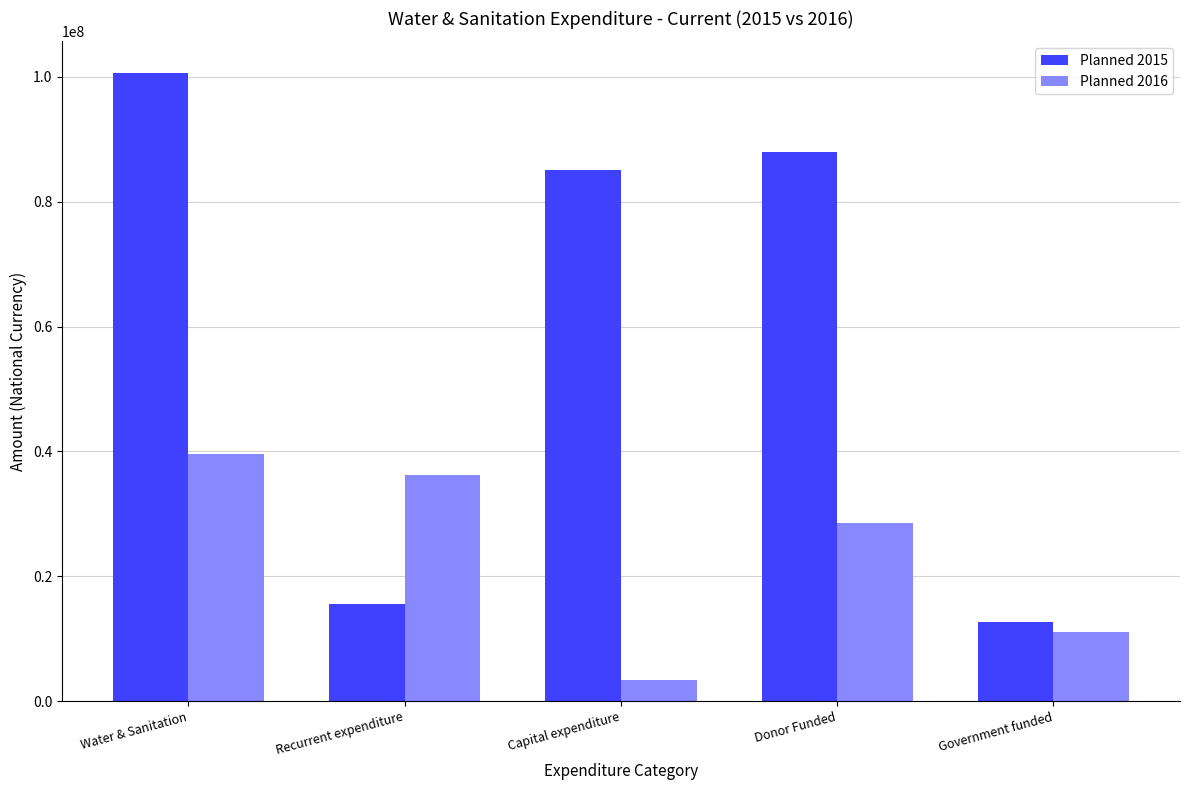

Rank the series by their maximum value, from lowest to highest.

Planned 2016, Planned 2015